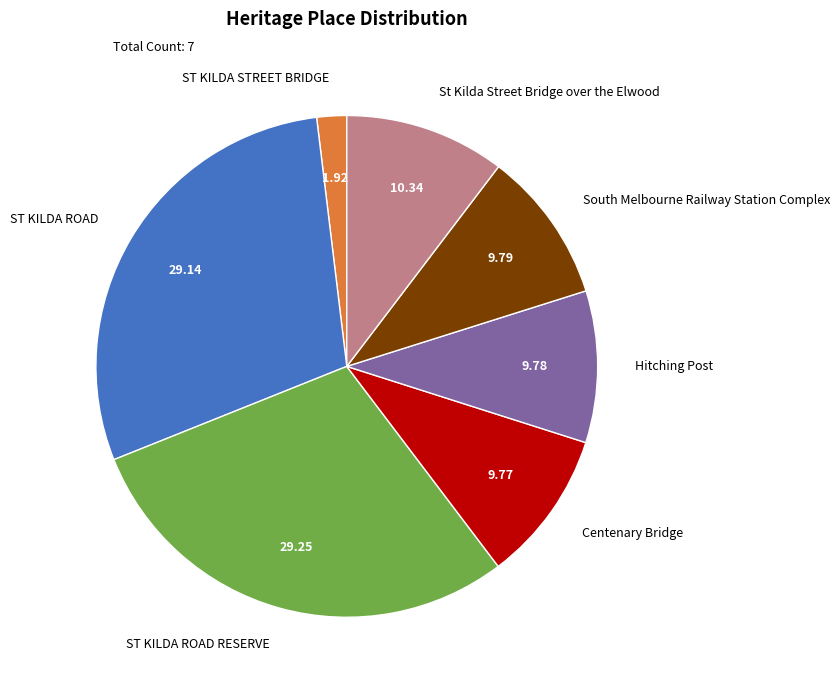

Is there any slice that represents more than half of the pie?

No